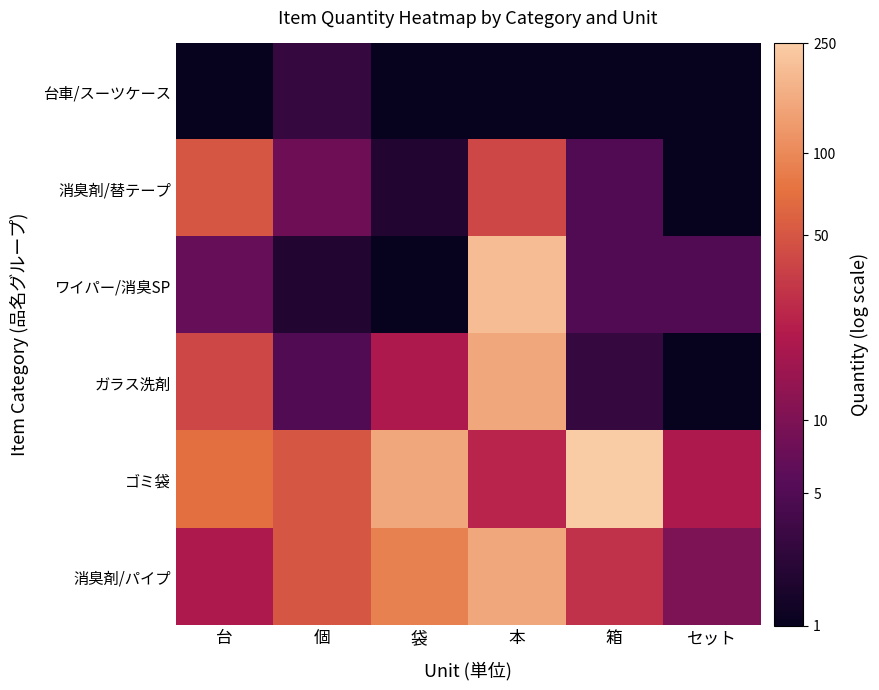

Which series has the largest range (max minus min)?

ワイパー/消臭SP